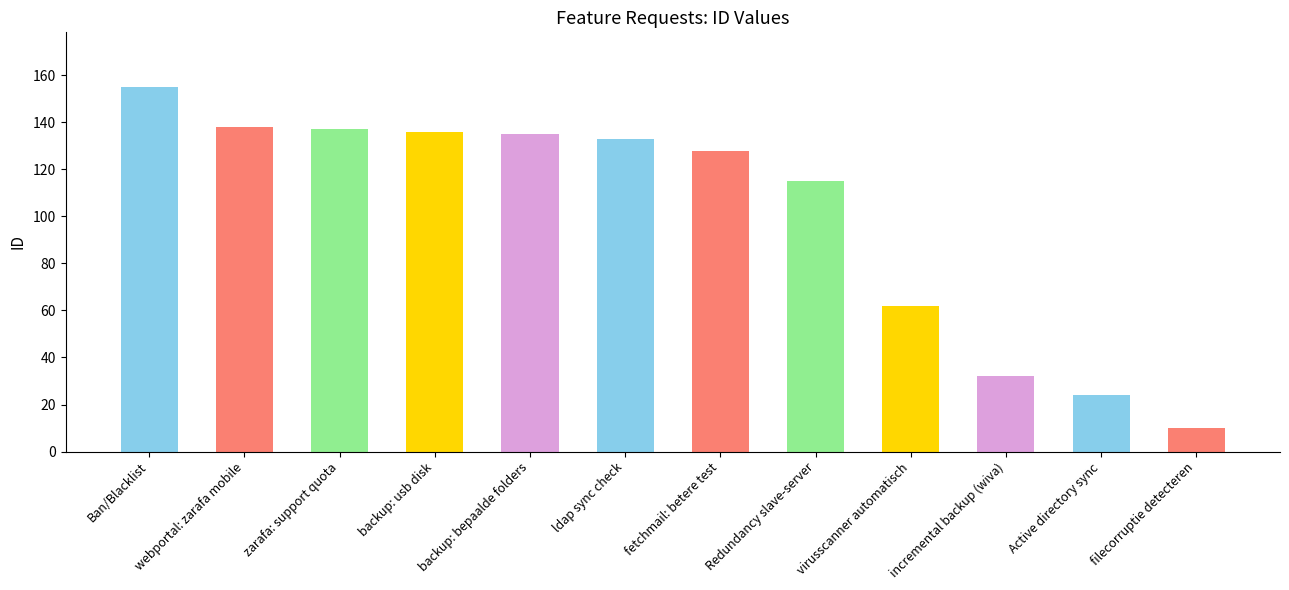

What is the maximum value shown in the chart?

155